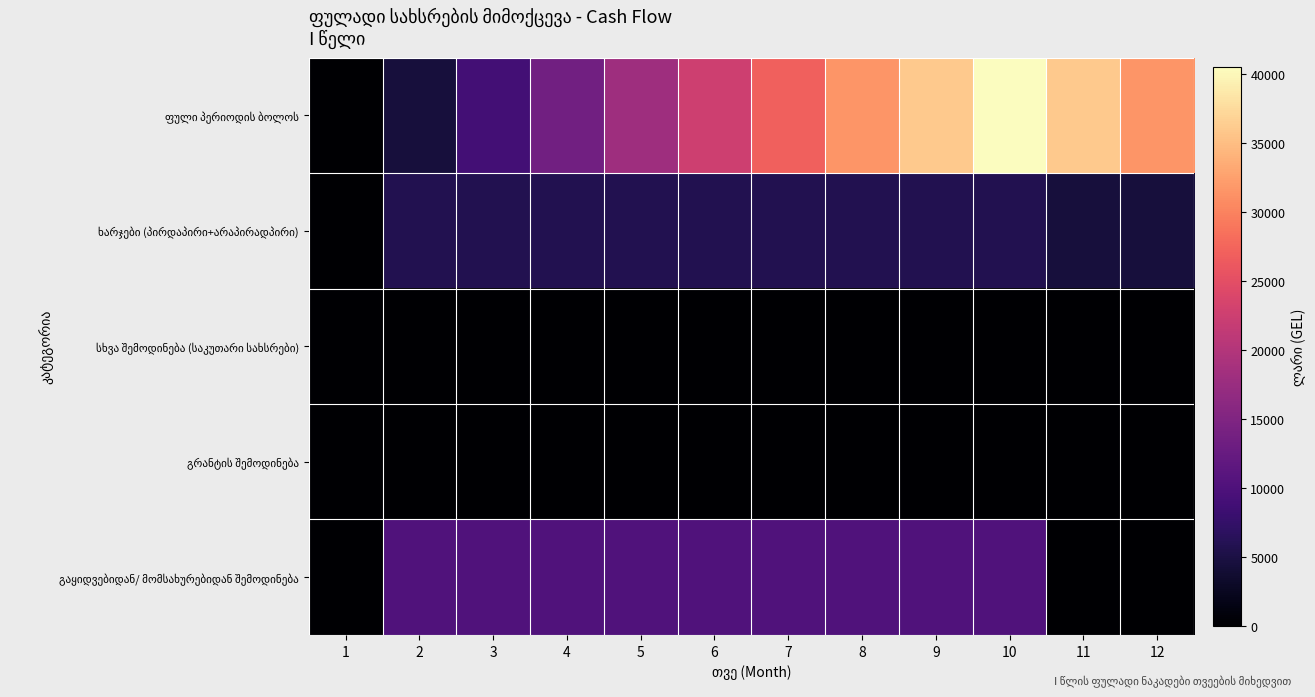

At which category does the chart reach its peak across all series?

10